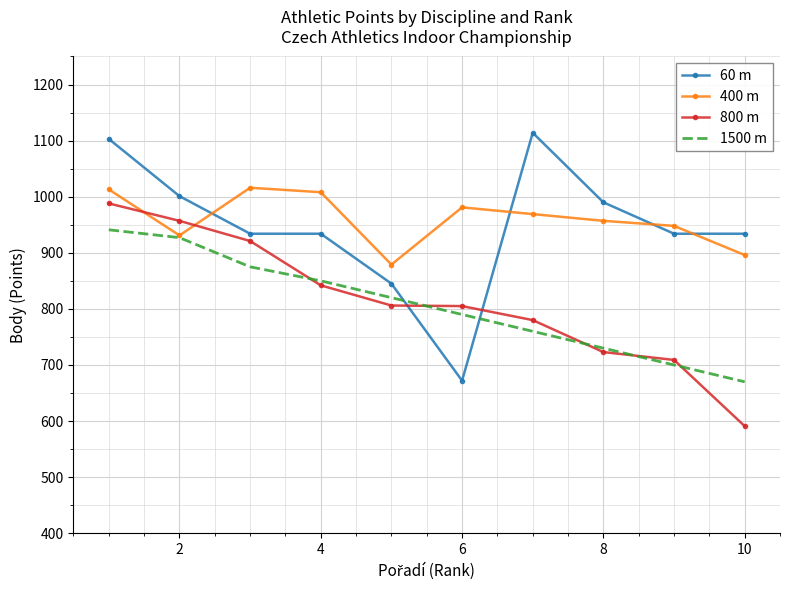

After their last crossing, which series has the higher values: 800 m or 400 m?

400 m